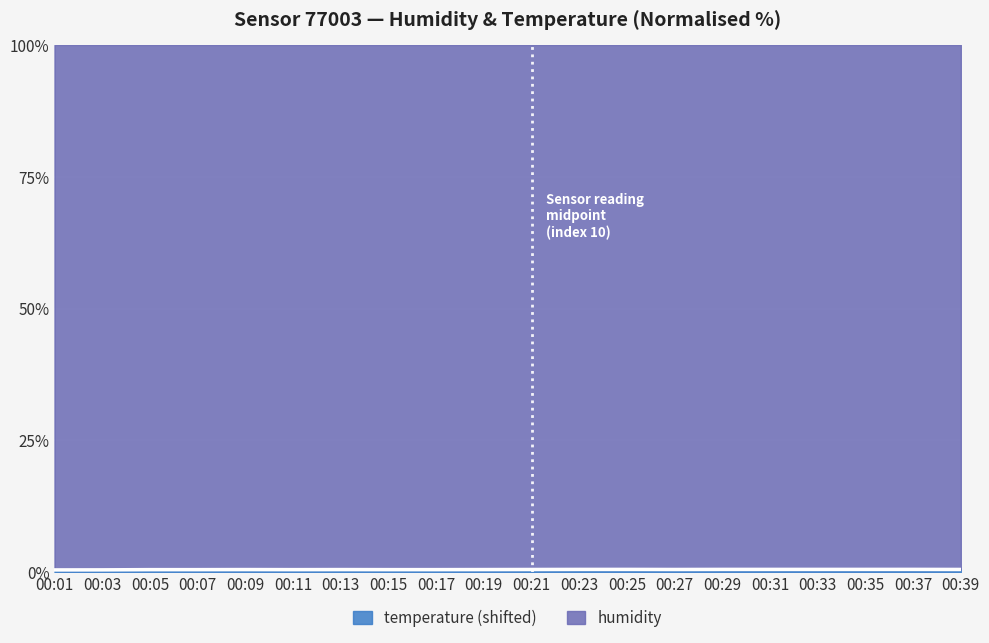

Where is the data nearest to the value 0?

00:01